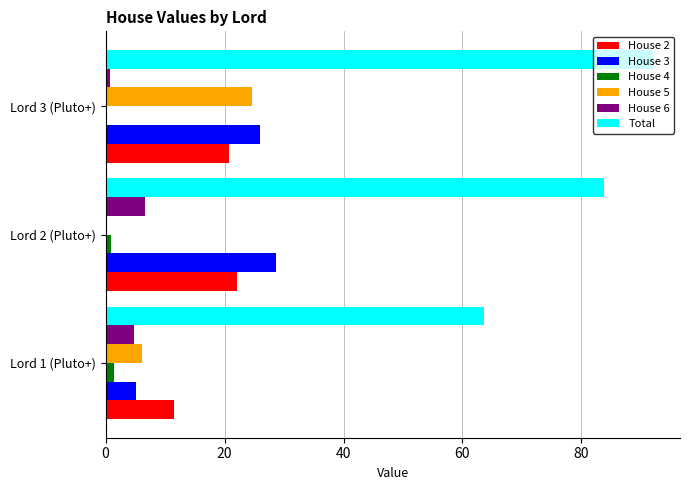

At which label is Total closest to 77?

Lord 2 (Pluto+)